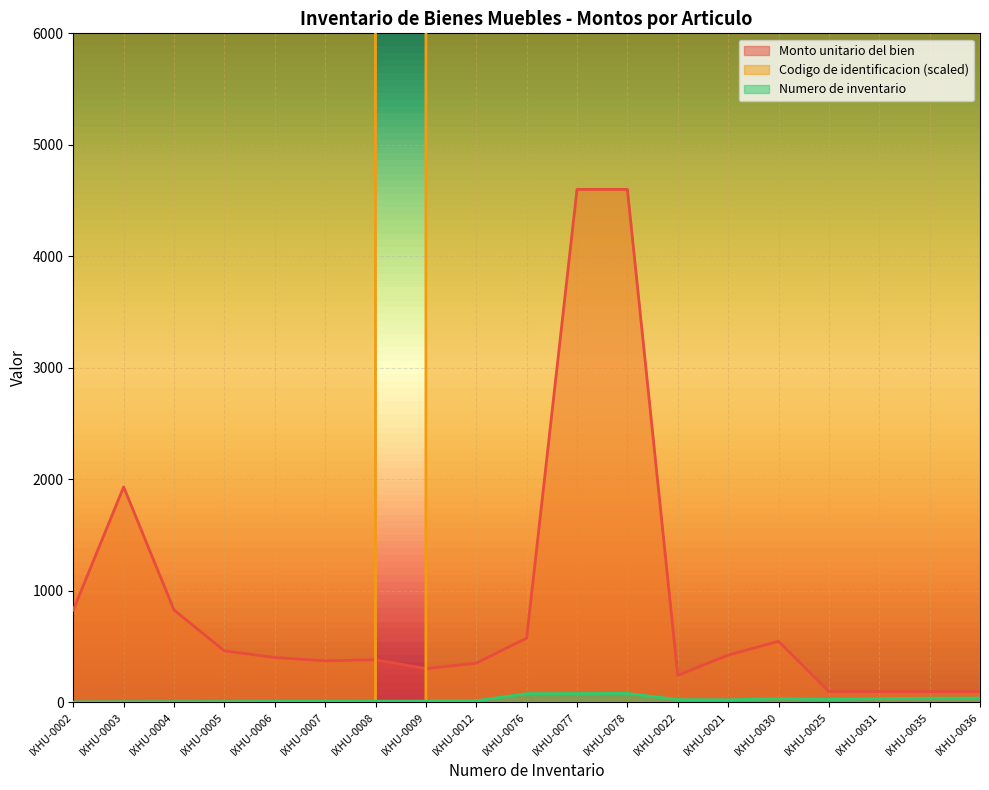

At which label does Codigo de identificacion reach its minimum?

IXHU-0008